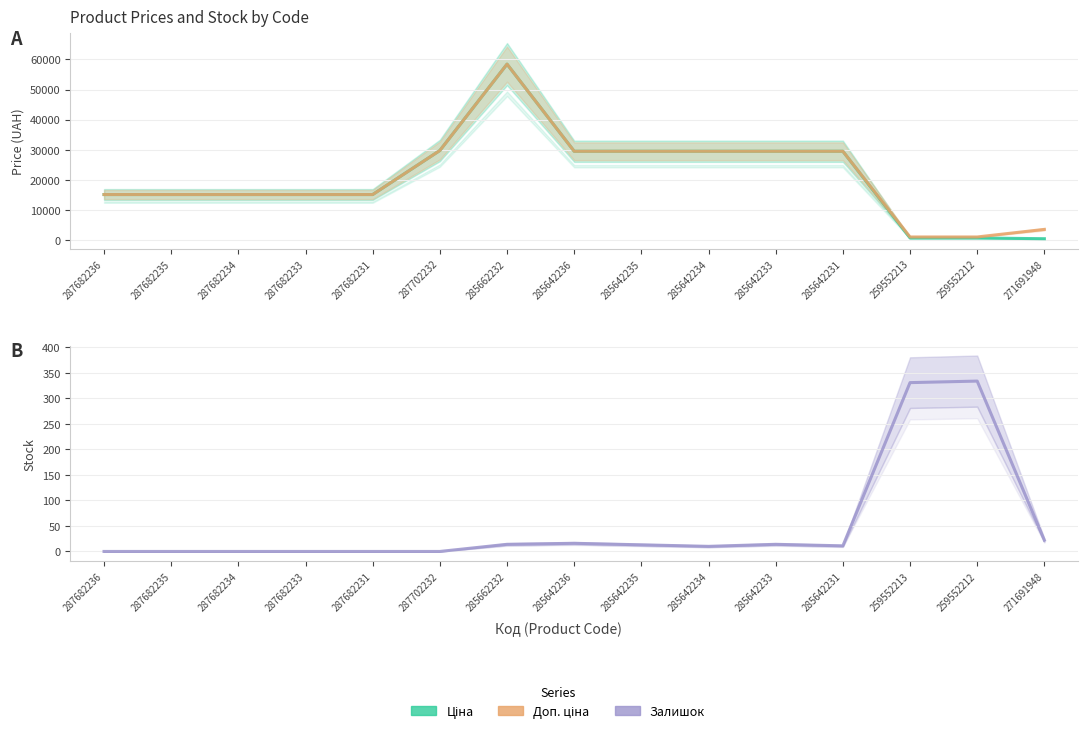

What position from the right is 287682235?

14